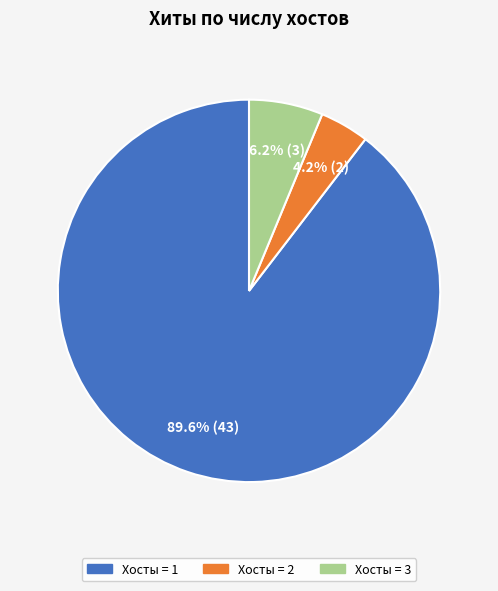

Does any single category account for the majority?

Yes